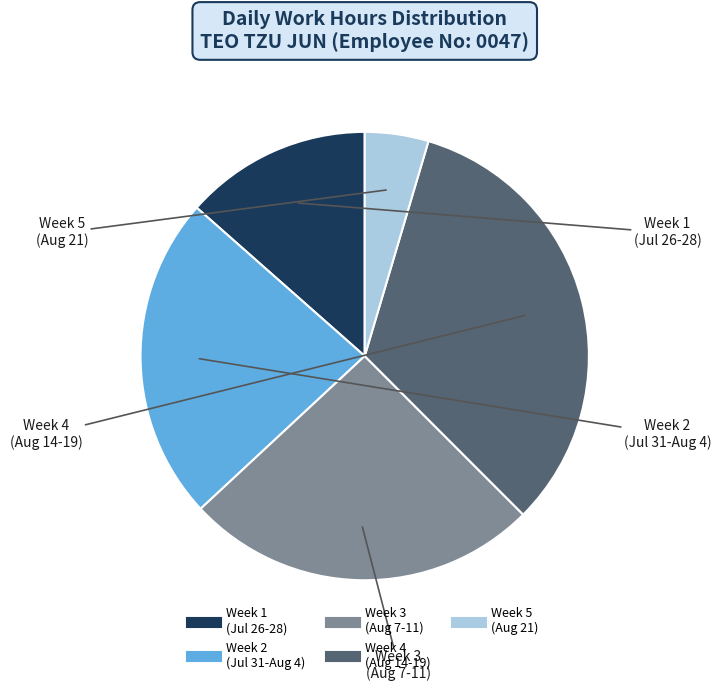

Does any single category account for the majority?

No